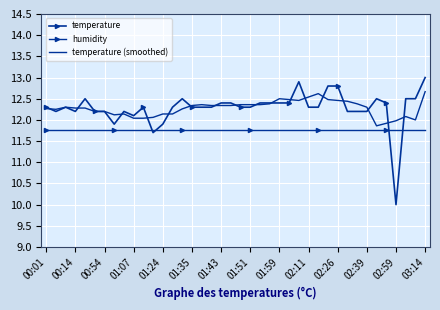

How many lines are shown in the chart?

3